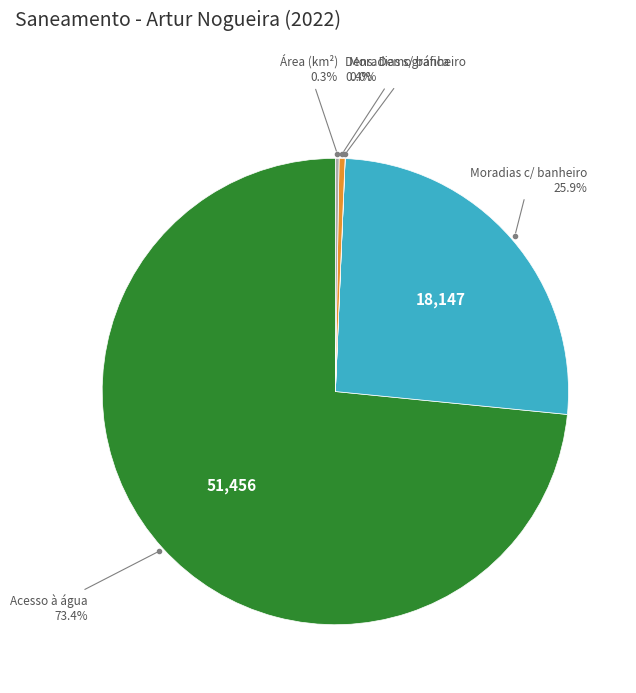

Is there a majority slice in this chart?

Yes